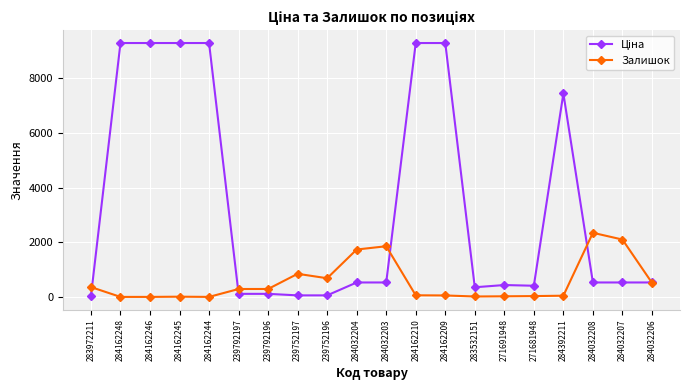

What is the value of the Залишок point at the 8th from the left?

845.0